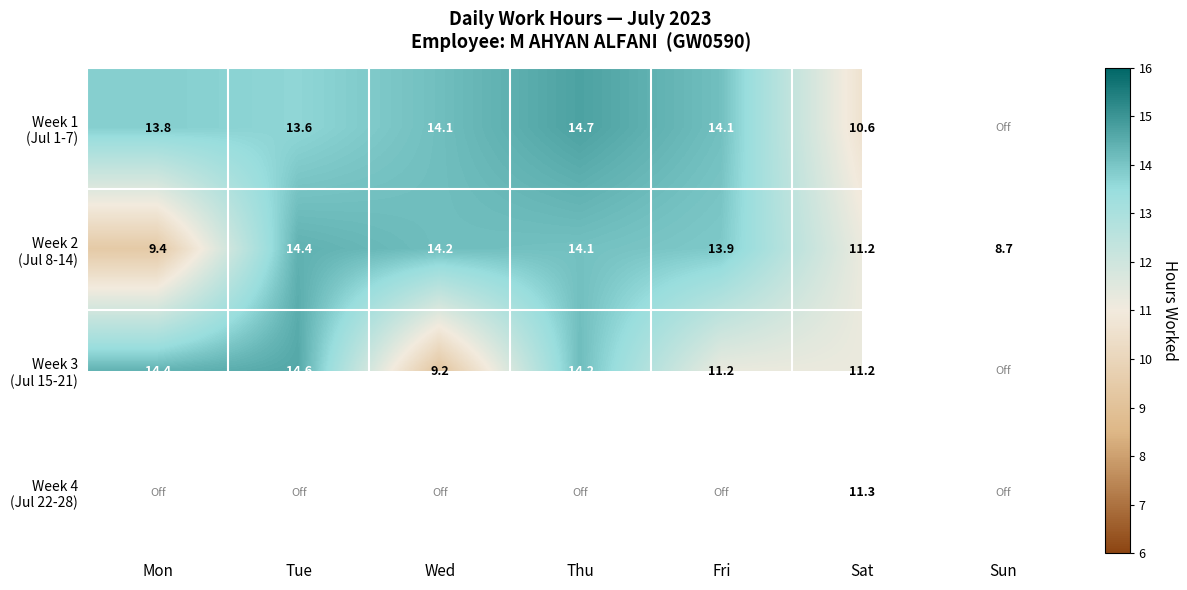

What is the difference between the maximum and minimum values in the Week 2 (Jul 8-14) series?

5.7